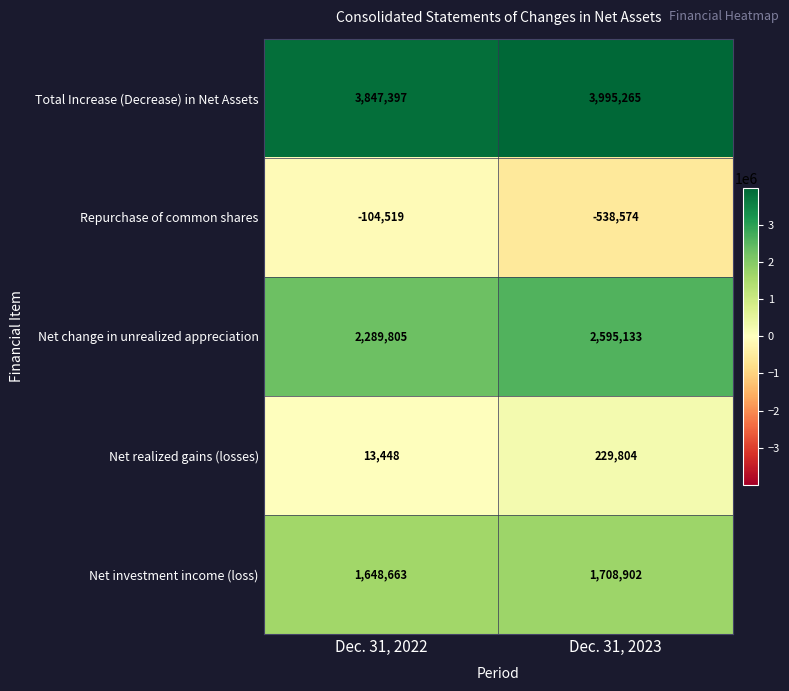

What is the greatest value displayed?

3995265